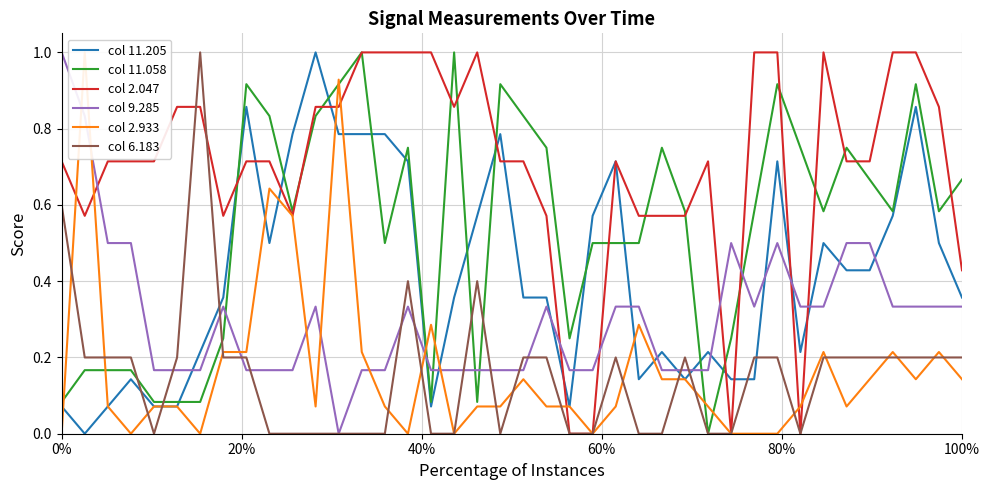

What is the highest value of the col 11.058 series?

1.0